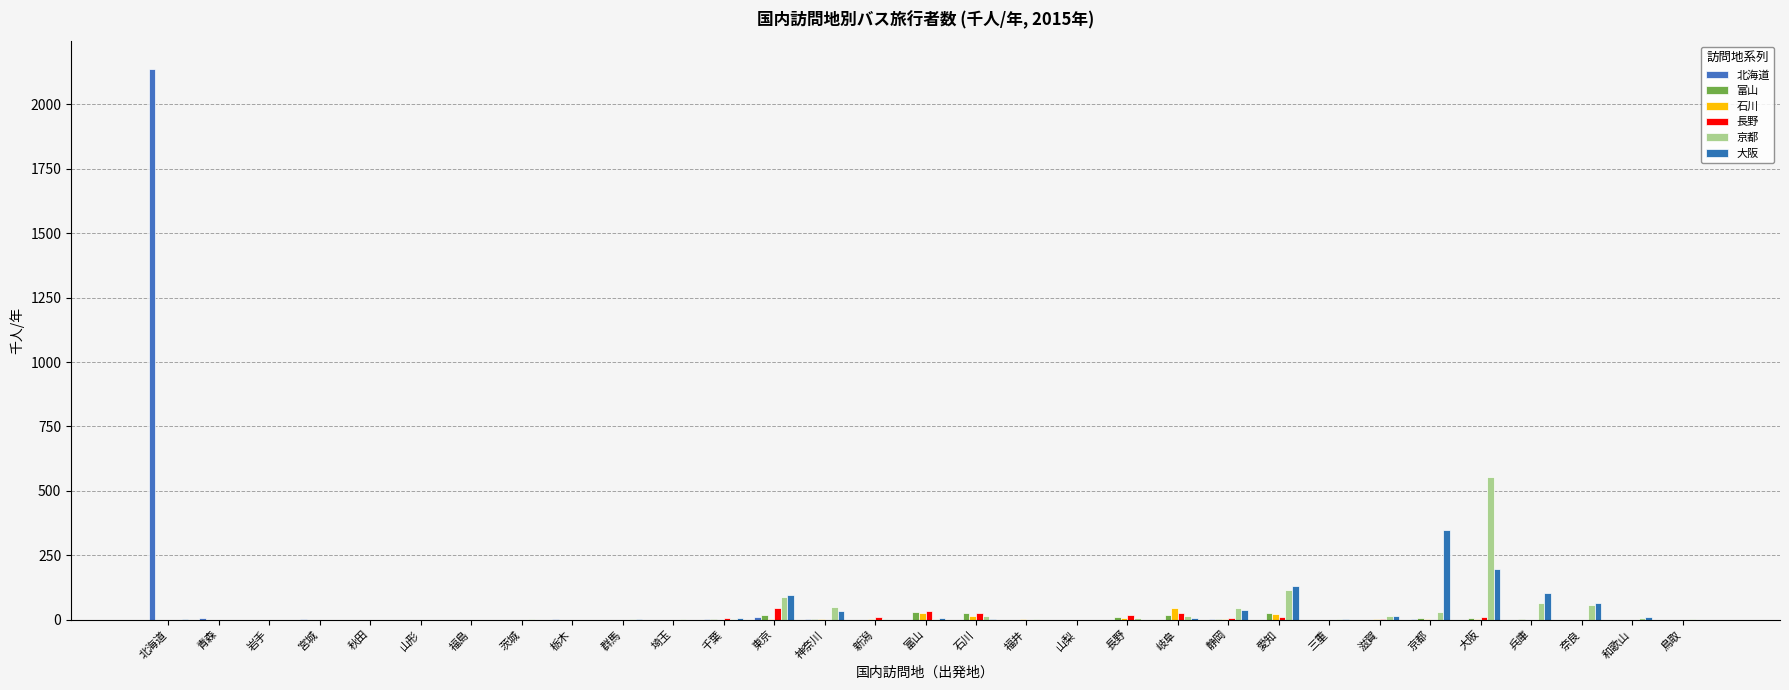

Between 兵庫 and 福島, which is larger?

兵庫